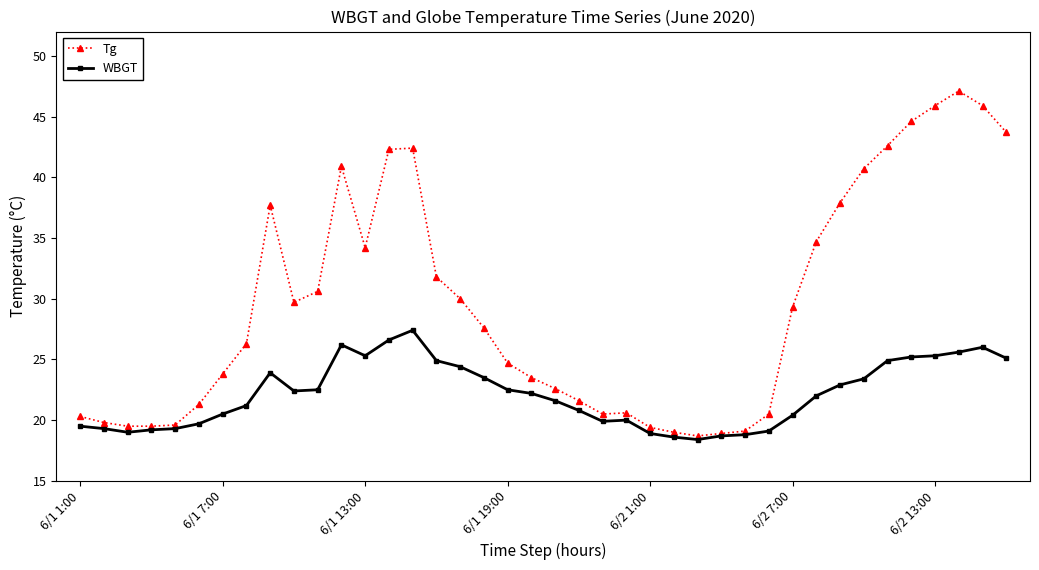

How many values in the Tg series exceed 27?

20